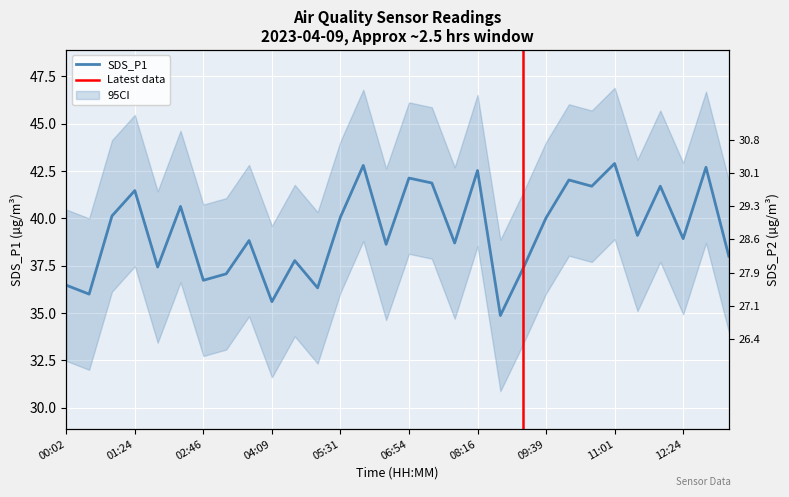

Rank the series by their maximum value, from lowest to highest.

SDS_P2, SDS_P1